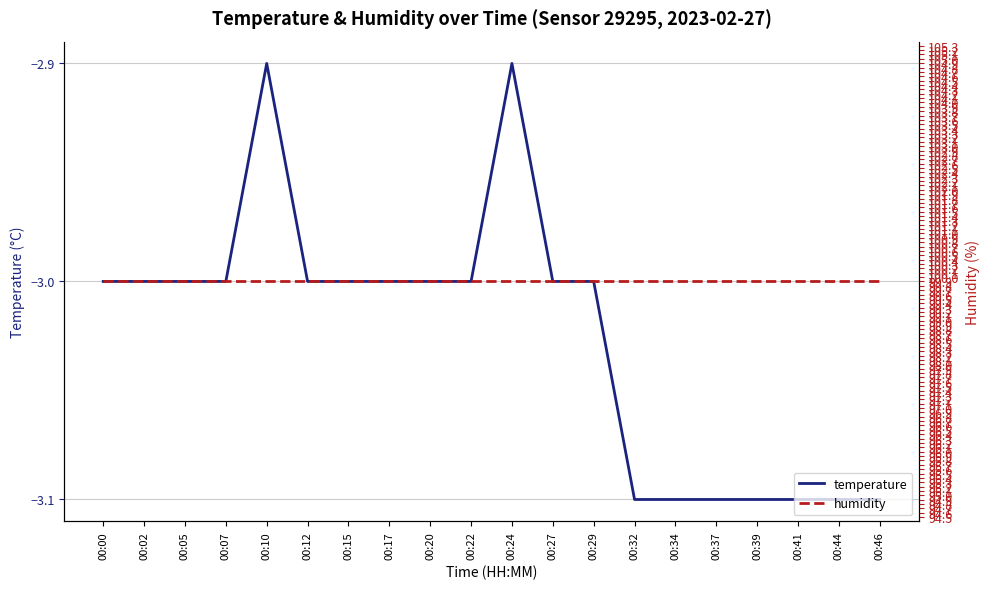

What is the sum of the humidity values at 00:15 and 00:39?

199.8